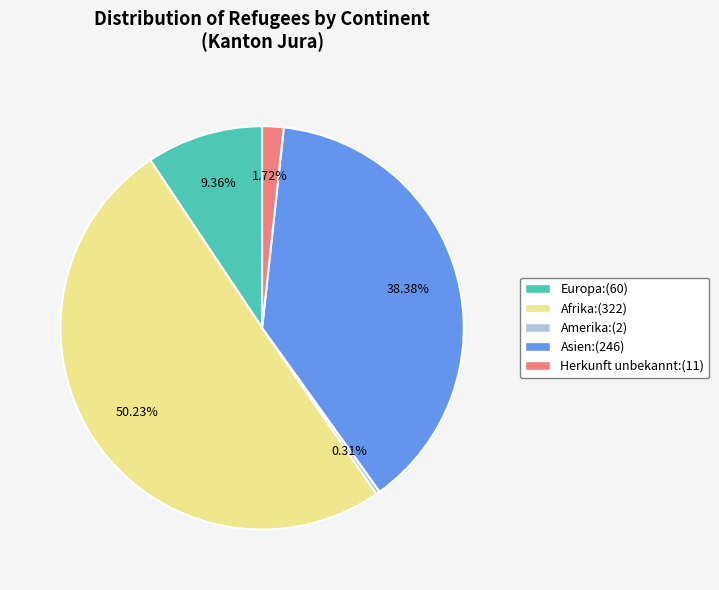

Count the number of slices in the pie.

5